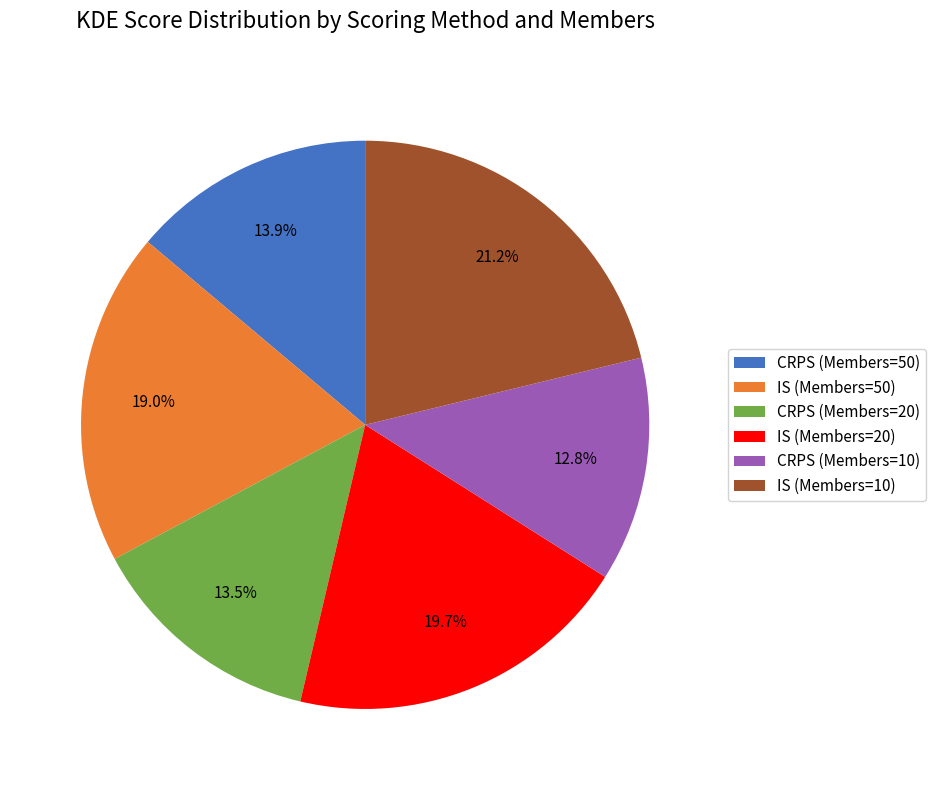

What is the ratio of the value at IS (Members=50) to the value at IS (Members=20)?

1.0